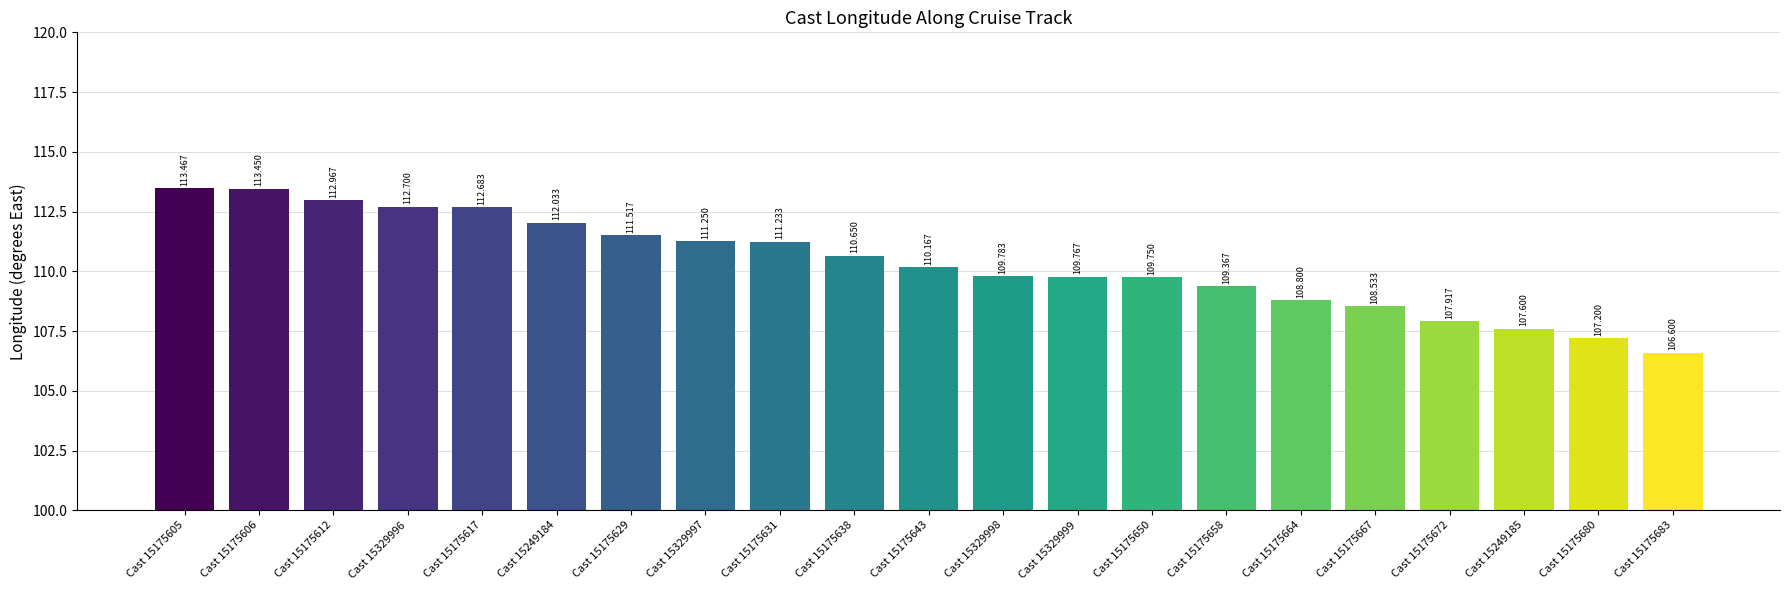

What is the label of the 12th bar from the left?

Cast 15329998